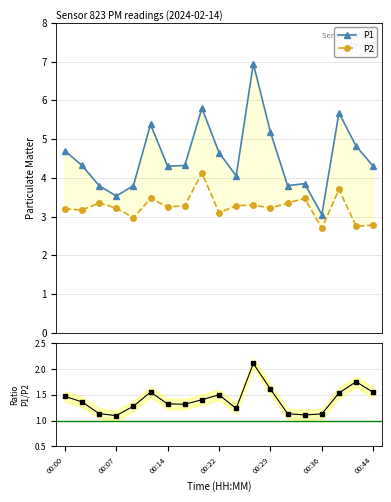

How many data points does each series have?

19